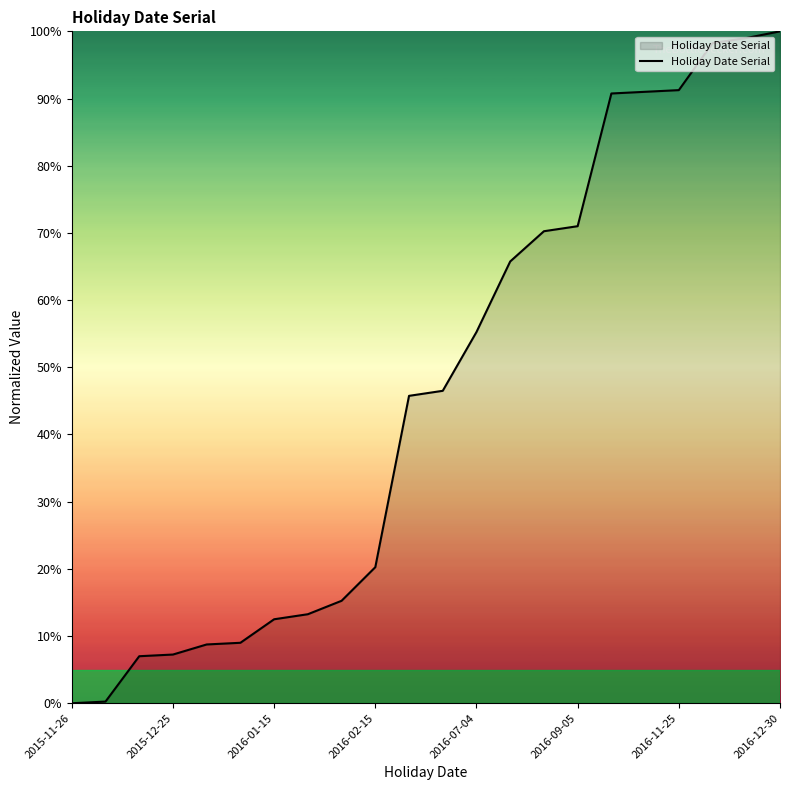

What is the difference between the maximum and minimum values?

100.0